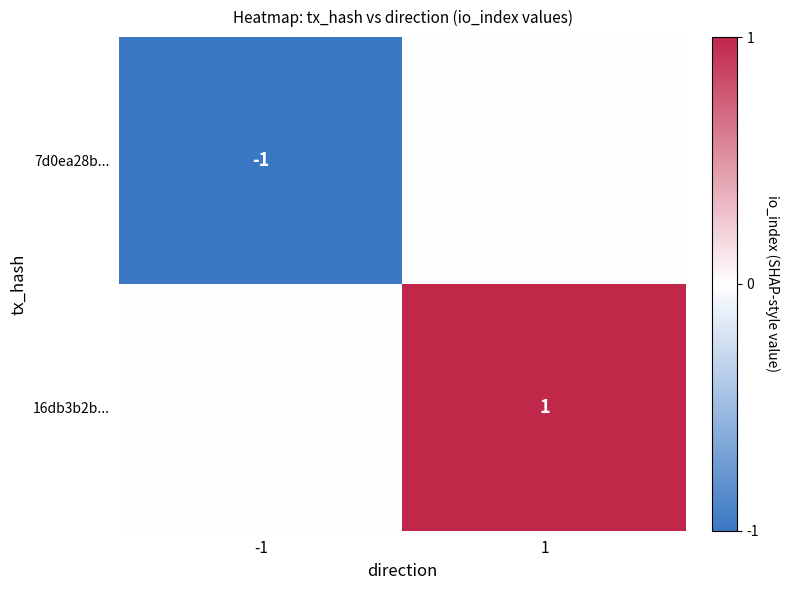

Is the value of 16db3b2b... at 1 greater than the value of 7d0ea28b... at -1?

Yes